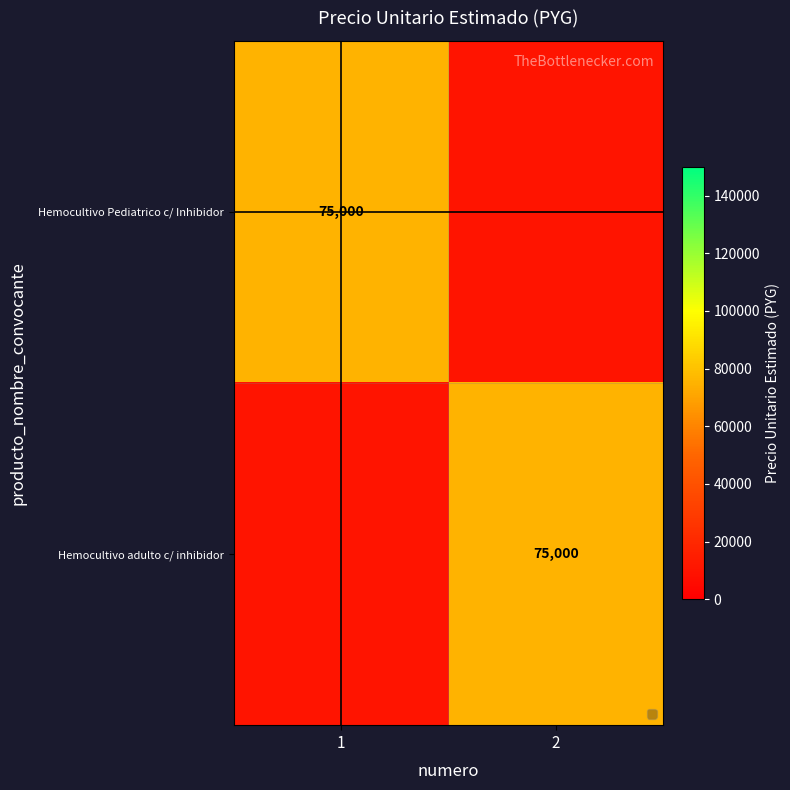

The value of Hemocultivo adulto c/ inhibidor at 2 is 101048. True or false?

False